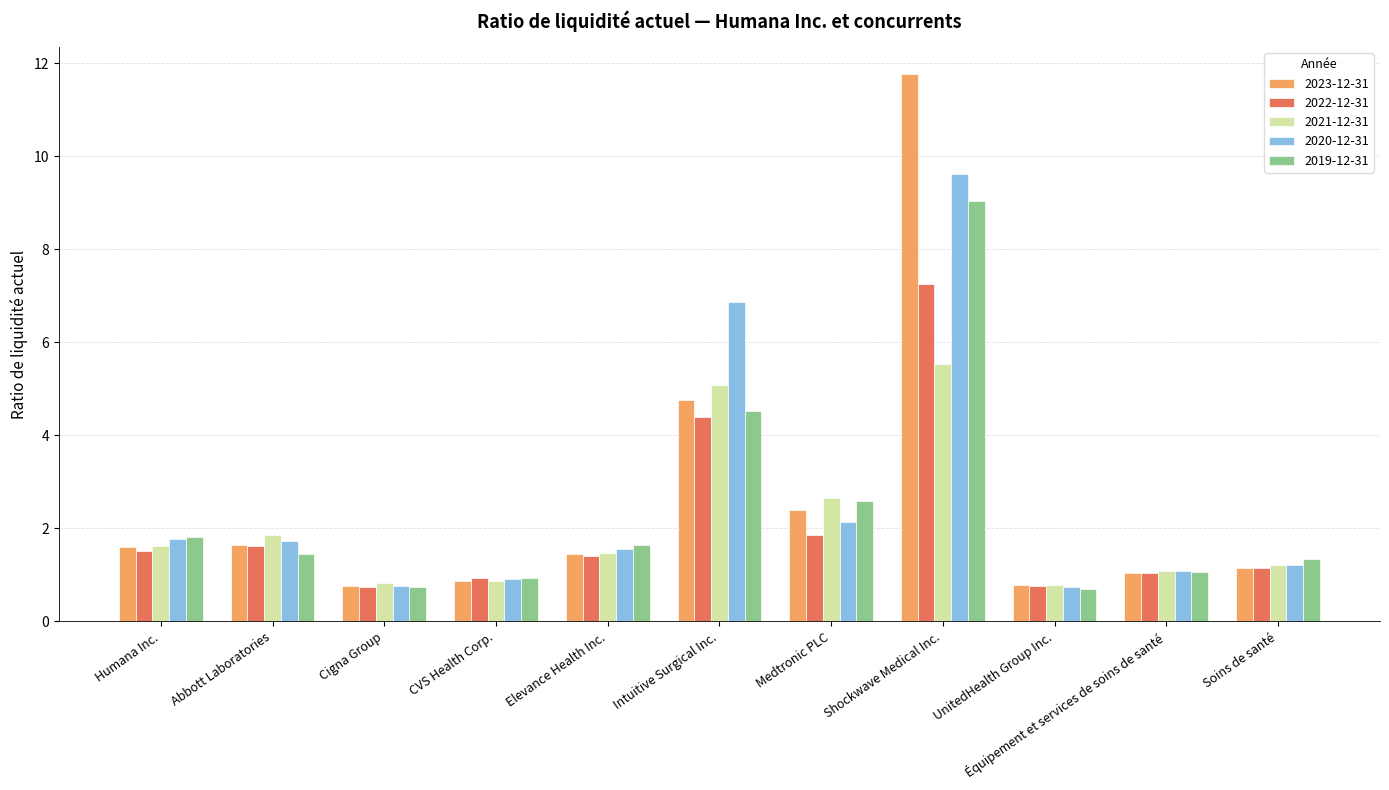

What is the average value of the 2021-12-31 series?

2.1